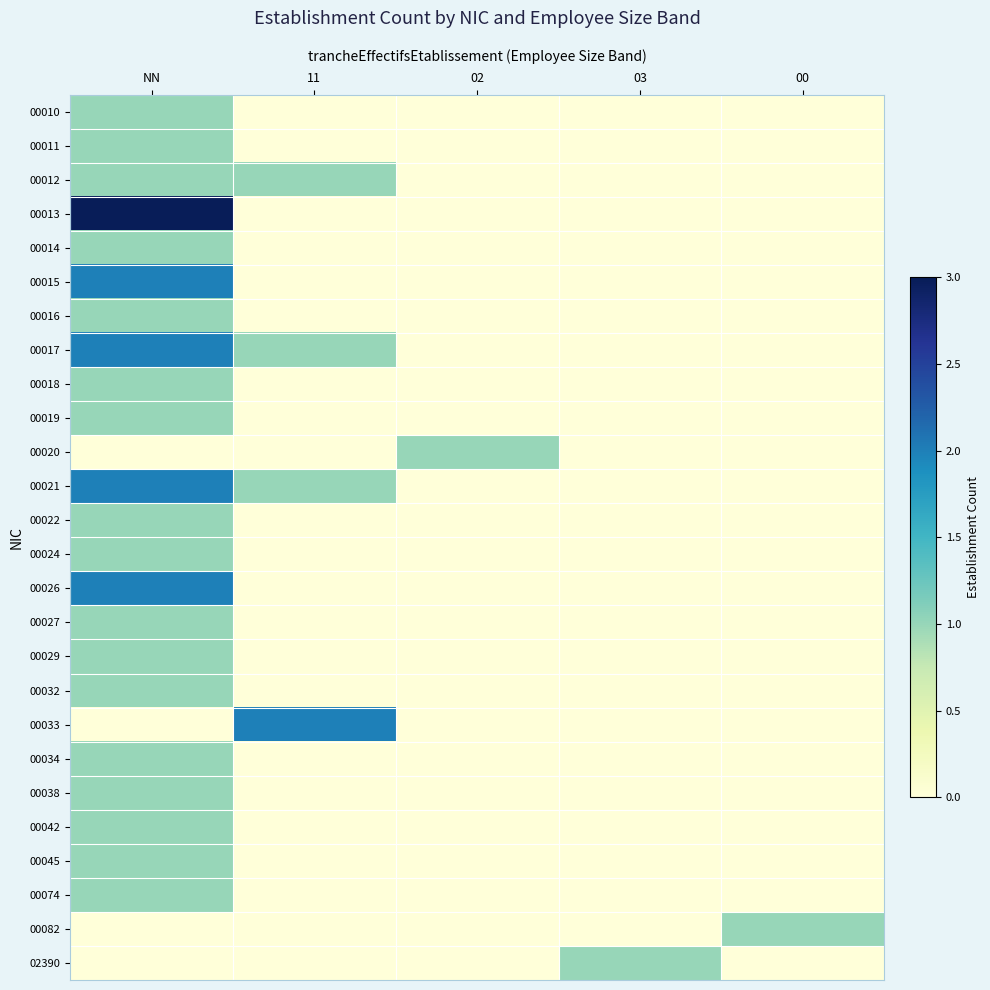

Reading right to left, extract all data points from this chart.

00010: 00=0	03=0	02=0	11=0	NN=1
00011: 00=0	03=0	02=0	11=0	NN=1
00012: 00=0	03=0	02=0	11=1	NN=1
00013: 00=0	03=0	02=0	11=0	NN=3
00014: 00=0	03=0	02=0	11=0	NN=1
00015: 00=0	03=0	02=0	11=0	NN=2
00016: 00=0	03=0	02=0	11=0	NN=1
00017: 00=0	03=0	02=0	11=1	NN=2
00018: 00=0	03=0	02=0	11=0	NN=1
00019: 00=0	03=0	02=0	11=0	NN=1
00020: 00=0	03=0	02=1	11=0	NN=0
00021: 00=0	03=0	02=0	11=1	NN=2
00022: 00=0	03=0	02=0	11=0	NN=1
00024: 00=0	03=0	02=0	11=0	NN=1
00026: 00=0	03=0	02=0	11=0	NN=2
00027: 00=0	03=0	02=0	11=0	NN=1
00029: 00=0	03=0	02=0	11=0	NN=1
00032: 00=0	03=0	02=0	11=0	NN=1
00033: 00=0	03=0	02=0	11=2	NN=0
00034: 00=0	03=0	02=0	11=0	NN=1
00038: 00=0	03=0	02=0	11=0	NN=1
00042: 00=0	03=0	02=0	11=0	NN=1
00045: 00=0	03=0	02=0	11=0	NN=1
00074: 00=0	03=0	02=0	11=0	NN=1
00082: 00=1	03=0	02=0	11=0	NN=0
02390: 00=0	03=1	02=0	11=0	NN=0